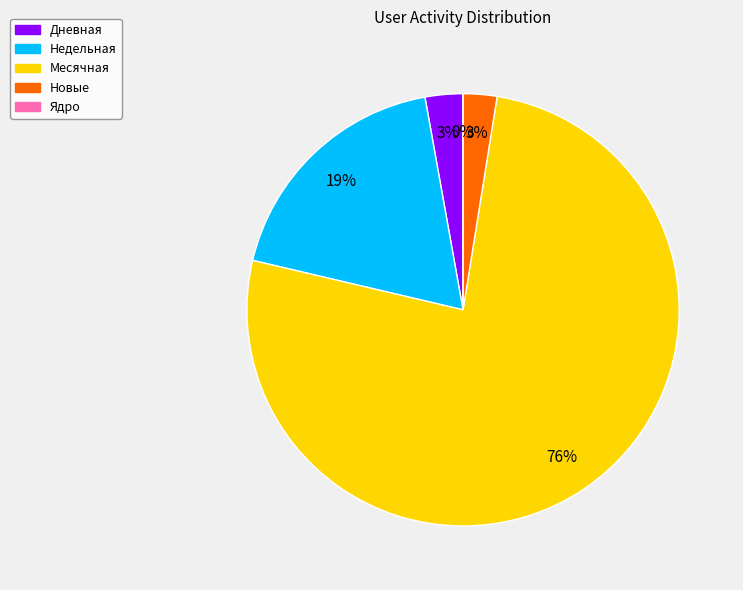

True or false: 21 accounts for 4% of the total.

True